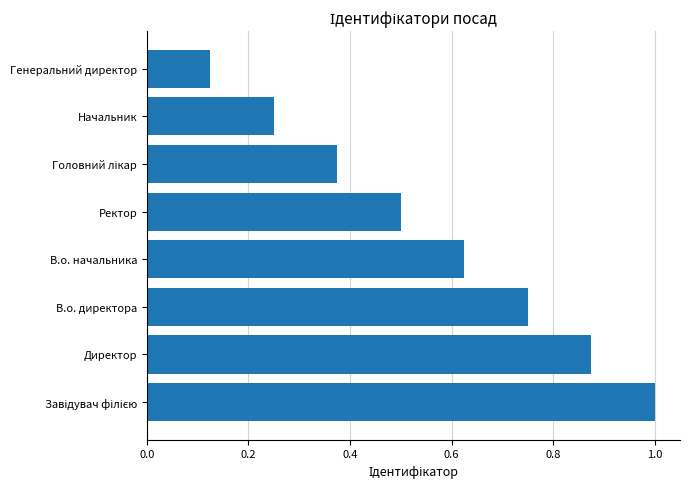

Where is the data nearest to the value 0?

Генеральний директор